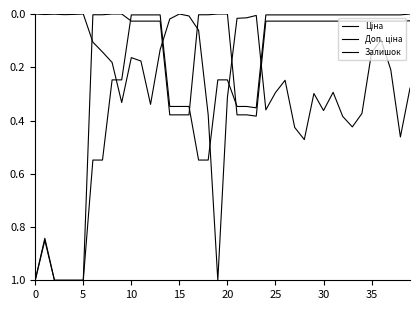

Which series has the widest spread of values?

Ціна